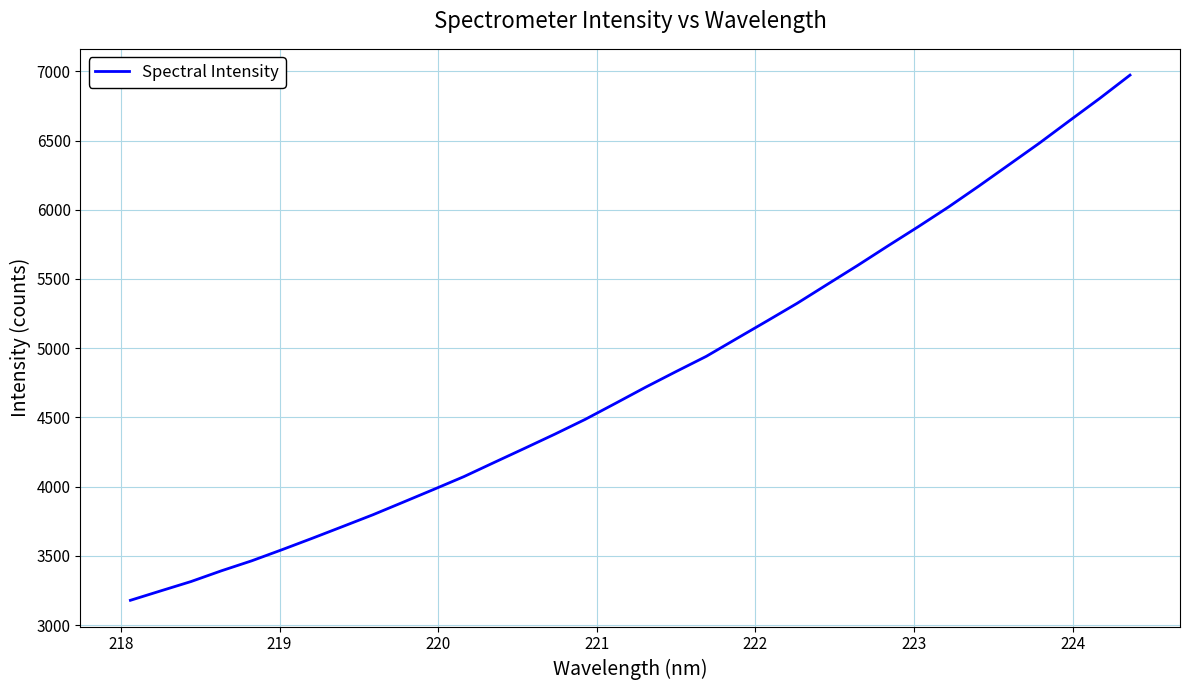

What is the smallest value displayed?

3179.5